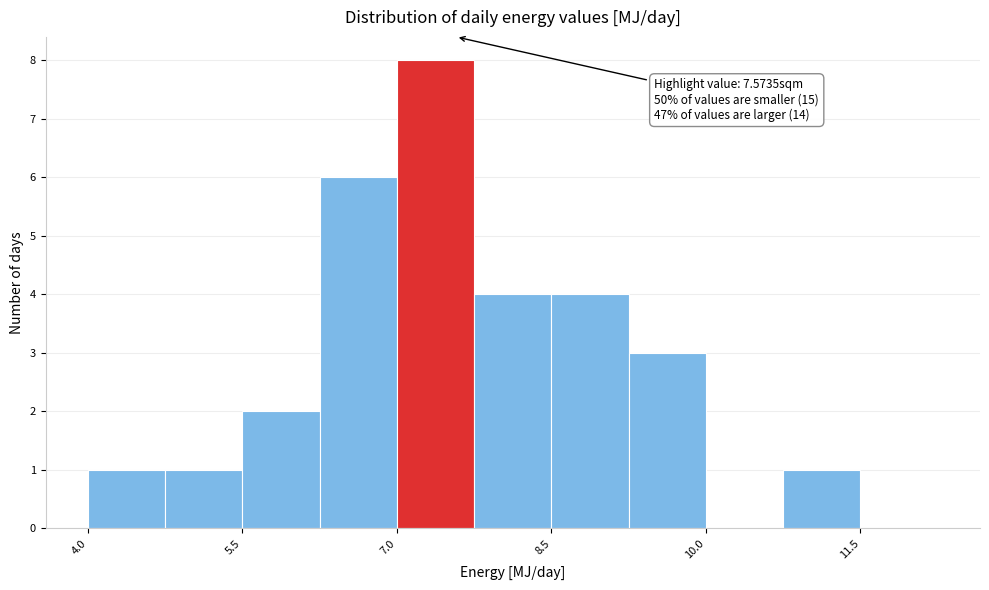

Around what value on the x-axis is the tallest bar? Give the approximate position of its centre, as read against the axis.

7.4